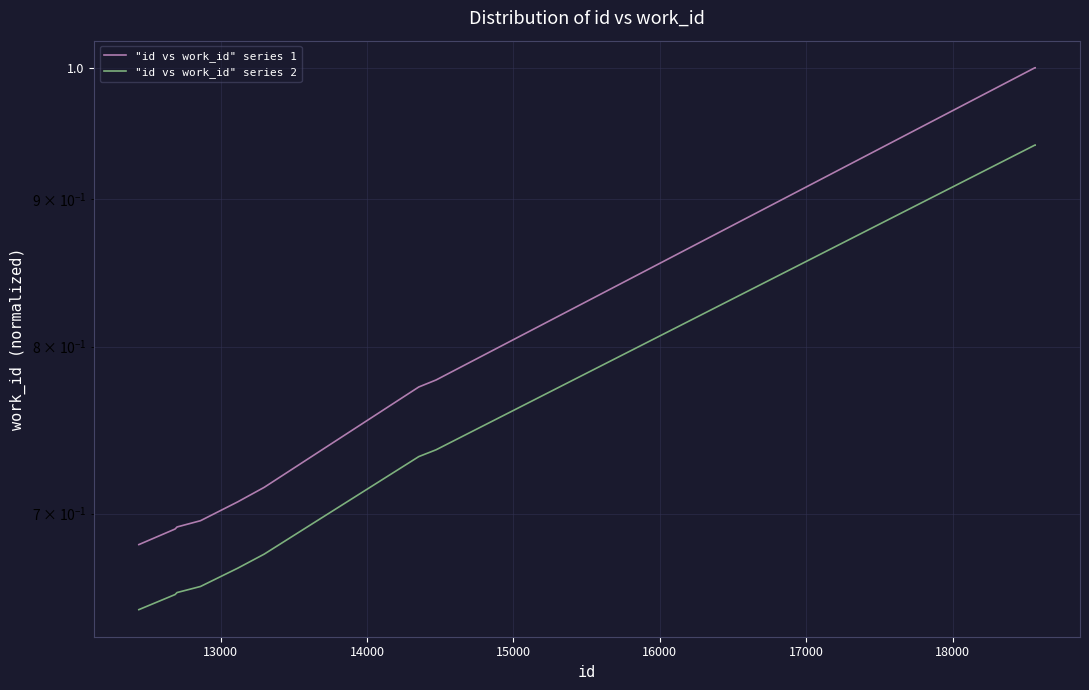

Count the number of data series in this chart.

2